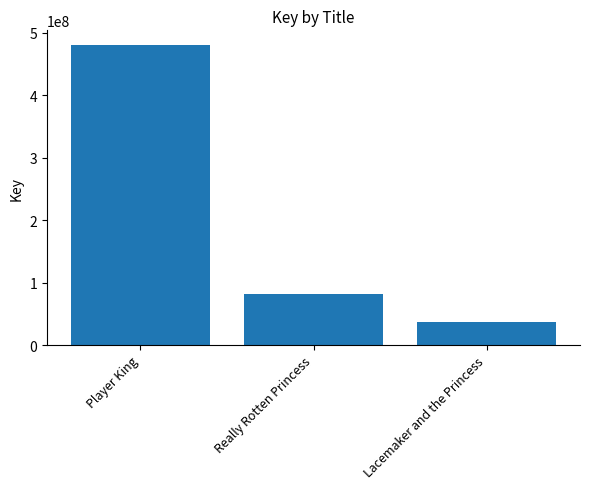

Is it true that the value at Lacemaker and the Princess is 36669978?

True